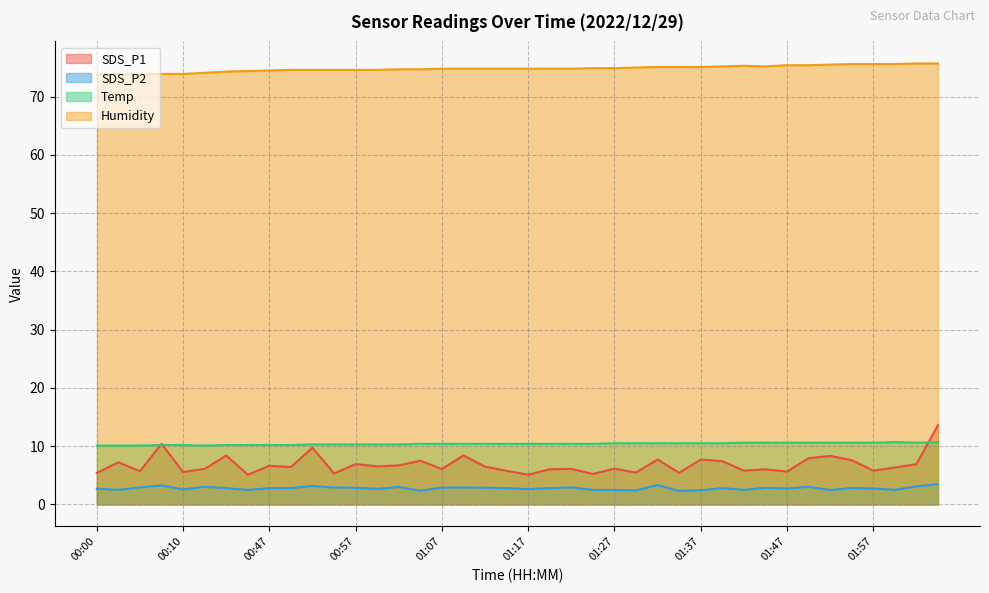

Reading right to left, what are all the values shown in this chart?

SDS_P1: 02:05=13.6	02:02=6.9	02:00=6.3	01:57=5.8	01:55=7.6	01:52=8.3	01:50=7.9	01:47=5.6	01:45=6.0	01:42=5.8	01:40=7.4	01:37=7.7	01:35=5.4	01:32=7.7	01:30=5.5	01:27=6.1	01:25=5.2	01:22=6.1	01:20=6.0	01:17=5.1	01:15=5.8	01:12=6.5	01:10=8.4	01:07=6.1	01:04=7.5	01:02=6.7	00:59=6.5	00:57=6.9	00:55=5.3	00:52=9.7	00:50=6.4	00:47=6.6	00:45=5.1	00:37=8.4	00:18=6.1	00:10=5.6	00:07=10.4	00:05=5.7	00:02=7.2	00:00=5.4
SDS_P2: 02:05=3.5	02:02=3.1	02:00=2.5	01:57=2.7	01:55=2.8	01:52=2.5	01:50=3.0	01:47=2.7	01:45=2.9	01:42=2.5	01:40=2.8	01:37=2.4	01:35=2.3	01:32=3.3	01:30=2.4	01:27=2.5	01:25=2.5	01:22=2.9	01:20=2.8	01:17=2.6	01:15=2.8	01:12=2.9	01:10=2.9	01:07=2.9	01:04=2.4	01:02=3.0	00:59=2.7	00:57=2.9	00:55=2.9	00:52=3.2	00:50=2.8	00:47=2.8	00:45=2.5	00:37=2.8	00:18=3.0	00:10=2.6	00:07=3.3	00:05=2.9	00:02=2.5	00:00=2.7
Temp: 02:05=10.7	02:02=10.6	02:00=10.7	01:57=10.6	01:55=10.6	01:52=10.6	01:50=10.6	01:47=10.6	01:45=10.6	01:42=10.6	01:40=10.5	01:37=10.5	01:35=10.5	01:32=10.5	01:30=10.5	01:27=10.5	01:25=10.4	01:22=10.4	01:20=10.4	01:17=10.4	01:15=10.4	01:12=10.4	01:10=10.4	01:07=10.4	01:04=10.4	01:02=10.3	00:59=10.3	00:57=10.3	00:55=10.3	00:52=10.3	00:50=10.2	00:47=10.2	00:45=10.2	00:37=10.2	00:18=10.1	00:10=10.2	00:07=10.2	00:05=10.1	00:02=10.1	00:00=10.1
Humidity: 02:05=75.7	02:02=75.7	02:00=75.6	01:57=75.6	01:55=75.6	01:52=75.5	01:50=75.4	01:47=75.4	01:45=75.2	01:42=75.3	01:40=75.2	01:37=75.1	01:35=75.1	01:32=75.1	01:30=75.0	01:27=74.9	01:25=74.9	01:22=74.8	01:20=74.8	01:17=74.8	01:15=74.8	01:12=74.8	01:10=74.8	01:07=74.8	01:04=74.7	01:02=74.7	00:59=74.6	00:57=74.6	00:55=74.6	00:52=74.6	00:50=74.6	00:47=74.5	00:45=74.4	00:37=74.3	00:18=74.1	00:10=73.9	00:07=73.9	00:05=73.8	00:02=73.9	00:00=73.8